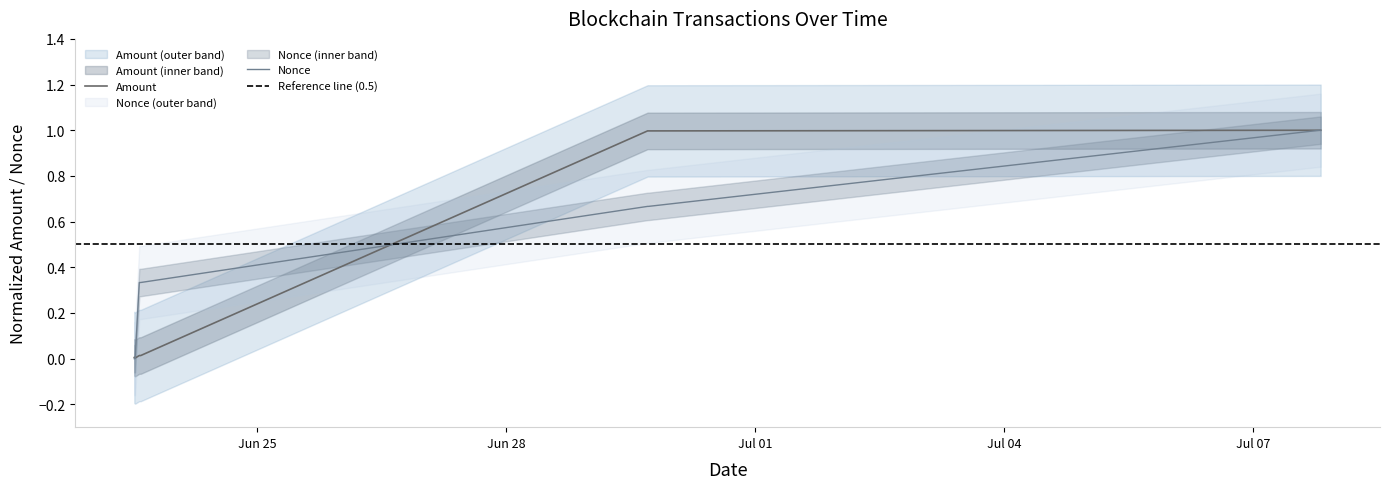

Rank the series by their average value, from highest to lowest.

Amount, Nonce